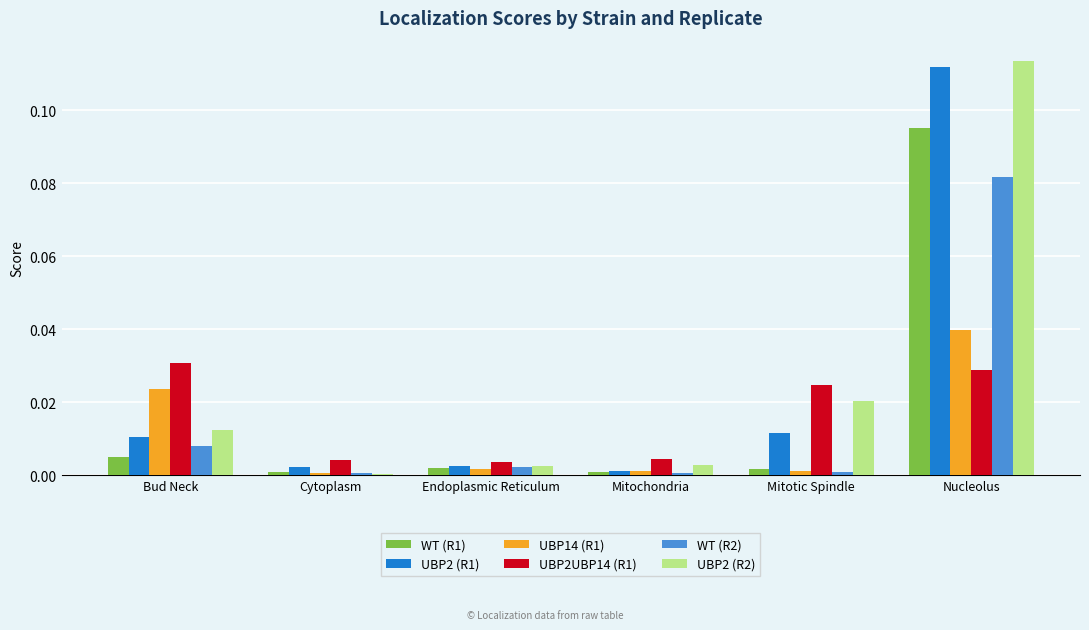

The value of UBP2UBP14 (R1) at Bud Neck is 0.0. True or false?

True